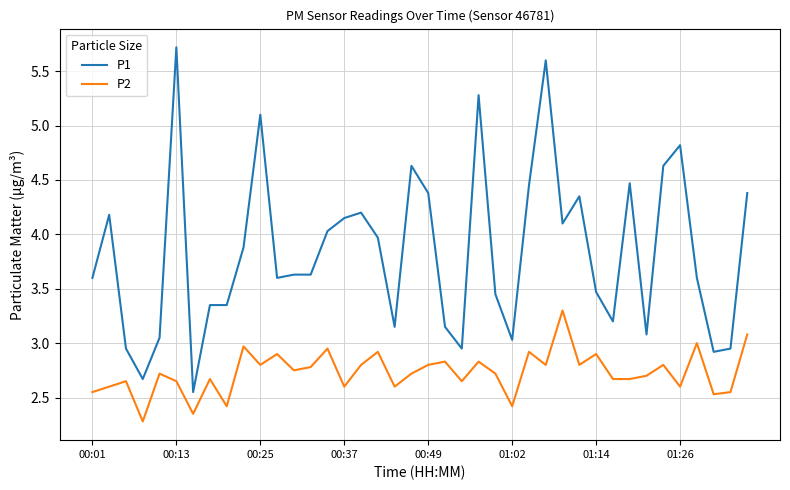

Which series has the widest spread of values?

P1